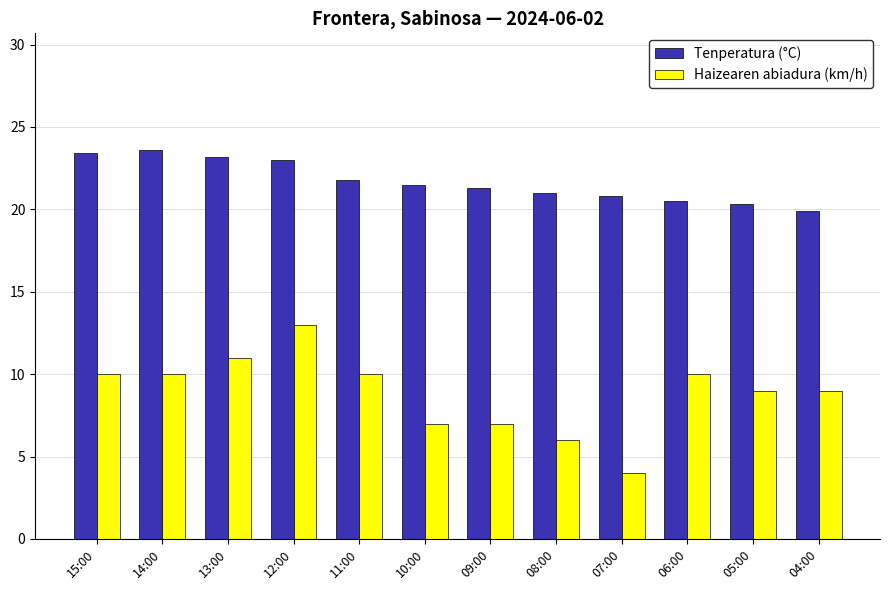

What is the difference between the Tenperatura (°C) values at 06:00 and 07:00?

0.3